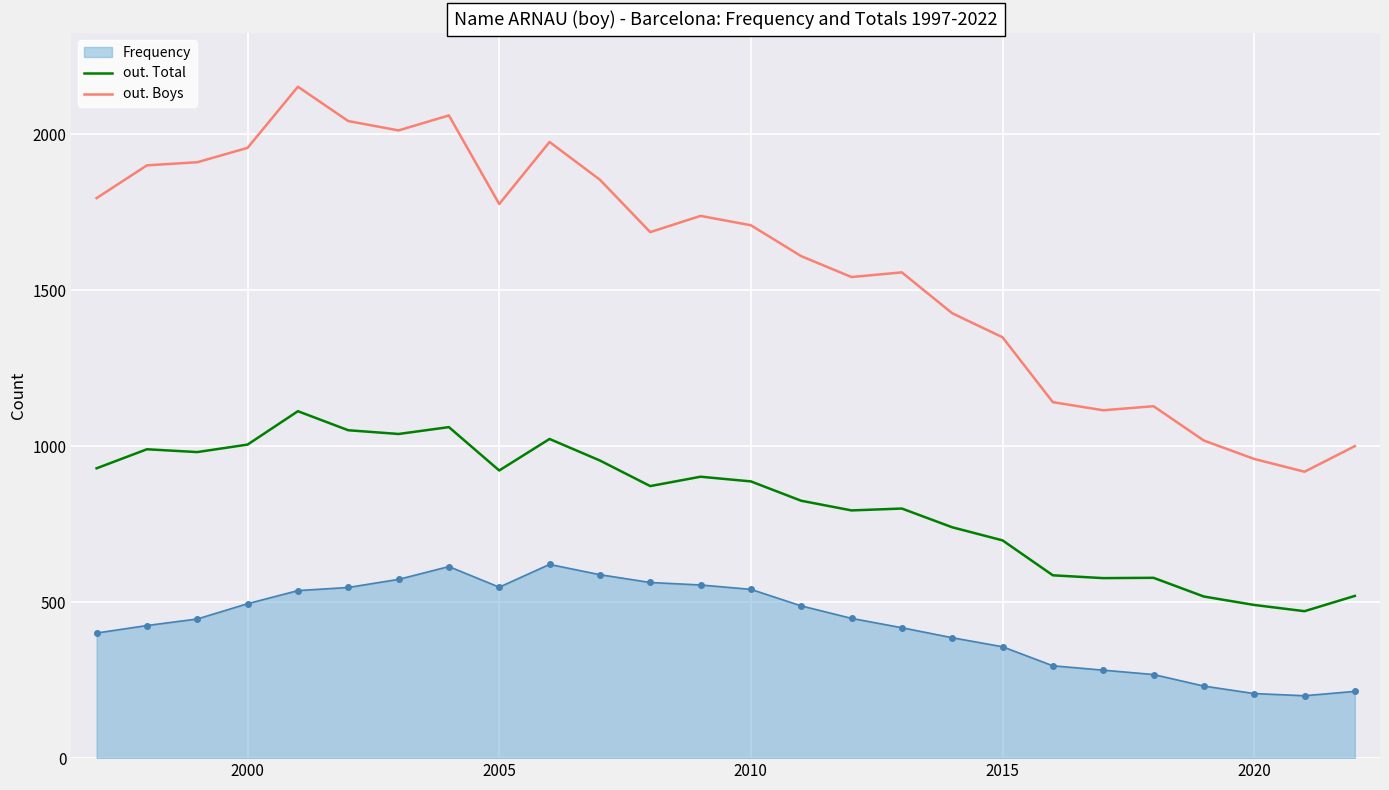

What is the difference between the maximum and minimum values in the out. Boys series?

1234